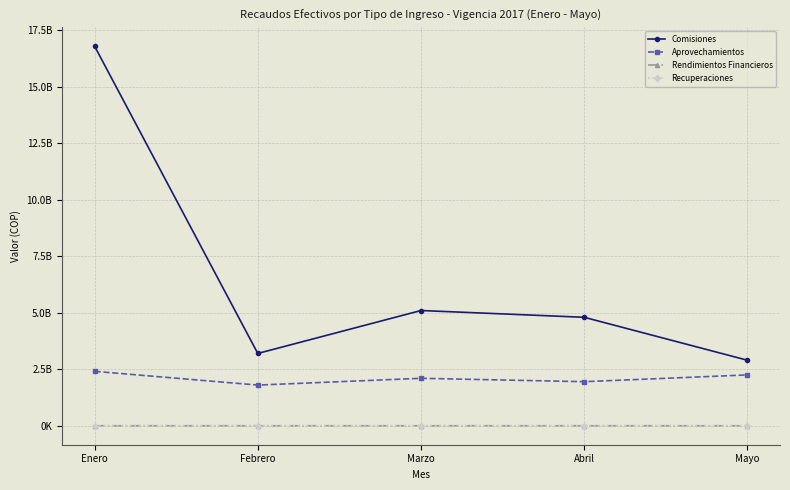

Reading left to right, what are all the values shown in this chart?

Comisiones: Enero=16796490563	Febrero=3200000000	Marzo=5100000000	Abril=4800000000	Mayo=2900000000
Aprovechamientos: Enero=2408718825	Febrero=1800000000	Marzo=2100000000	Abril=1950000000	Mayo=2250000000
Rendimientos Financieros: Enero=345840	Febrero=310000	Marzo=320000	Abril=330000	Mayo=315000
Recuperaciones: Enero=424424	Febrero=380000	Marzo=410000	Abril=395000	Mayo=430000